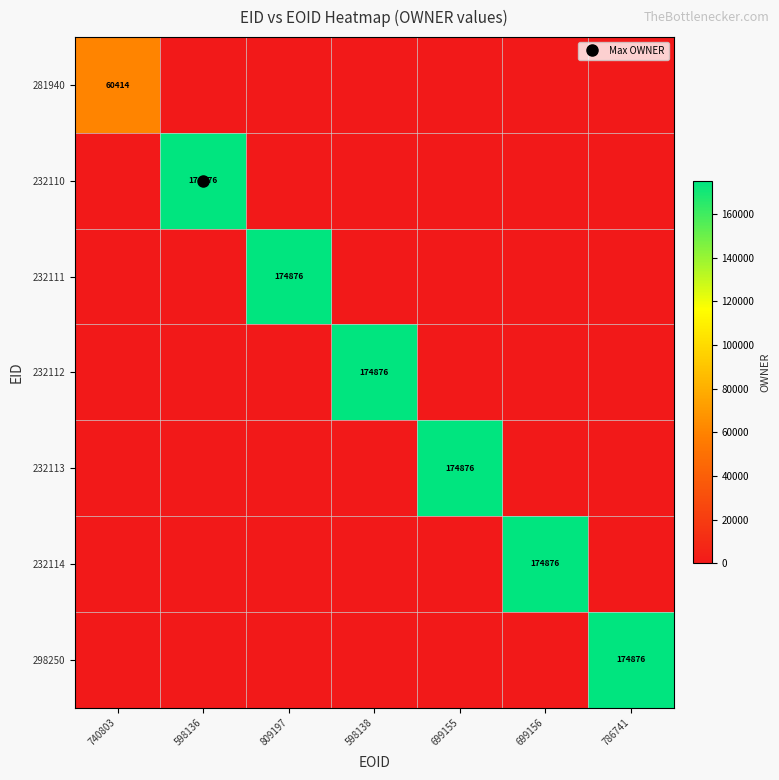

Read the 232114 value at 699156, to the nearest 50.

174900